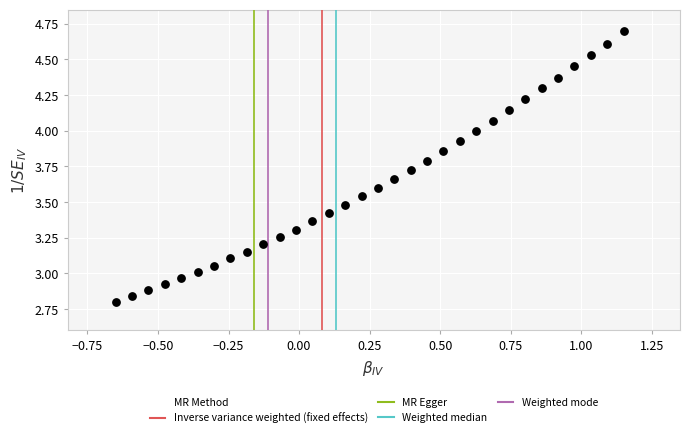

What is the range of Y values (max minus min)?

1.9